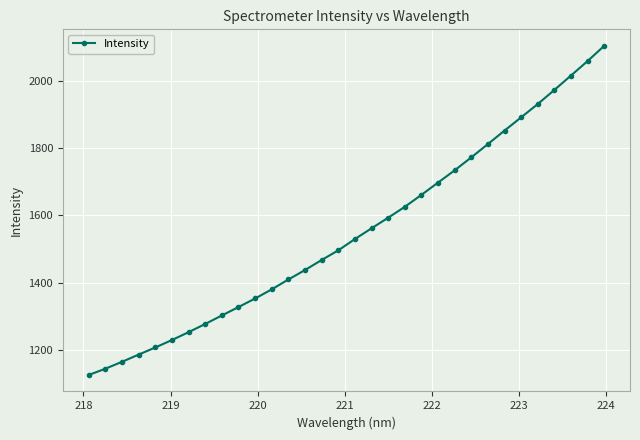

What is the difference between the second highest and second lowest values?

915.2